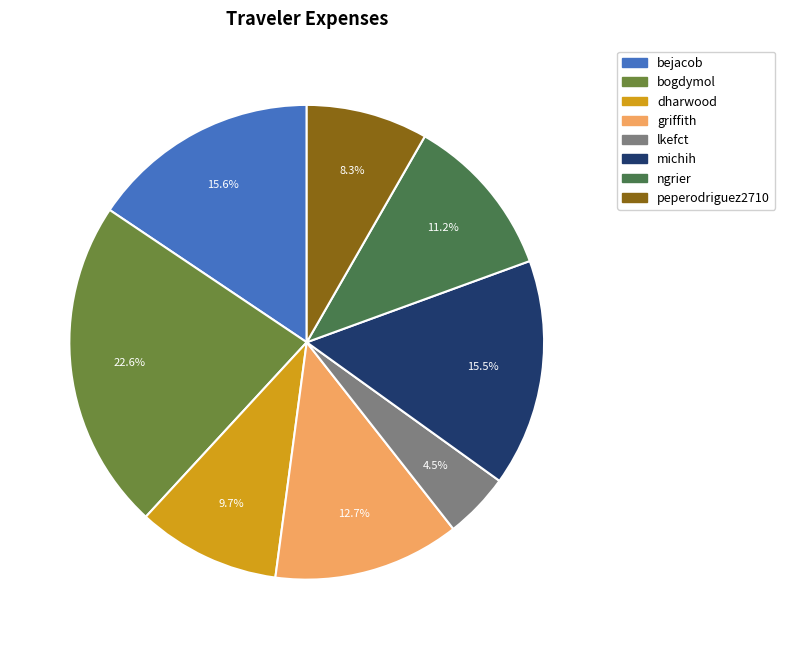

What percentage is NOT represented by ngrier?

88.8%